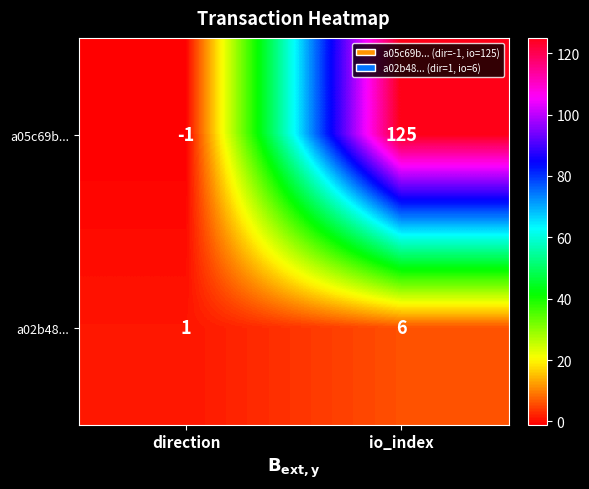

True or false: a02b48... has a value of 2 at direction.

False